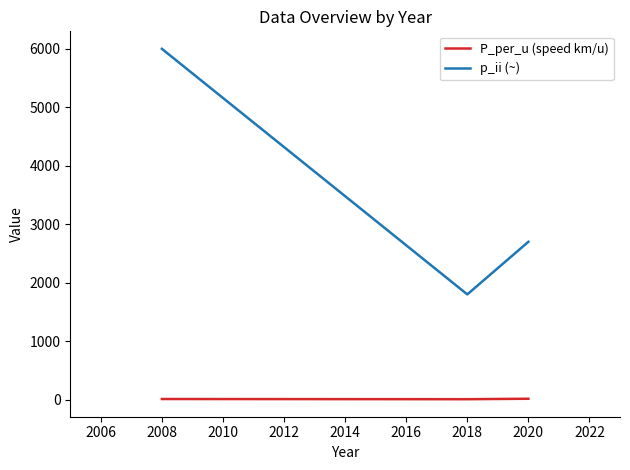

At which category is the sum across all series the highest?

2008